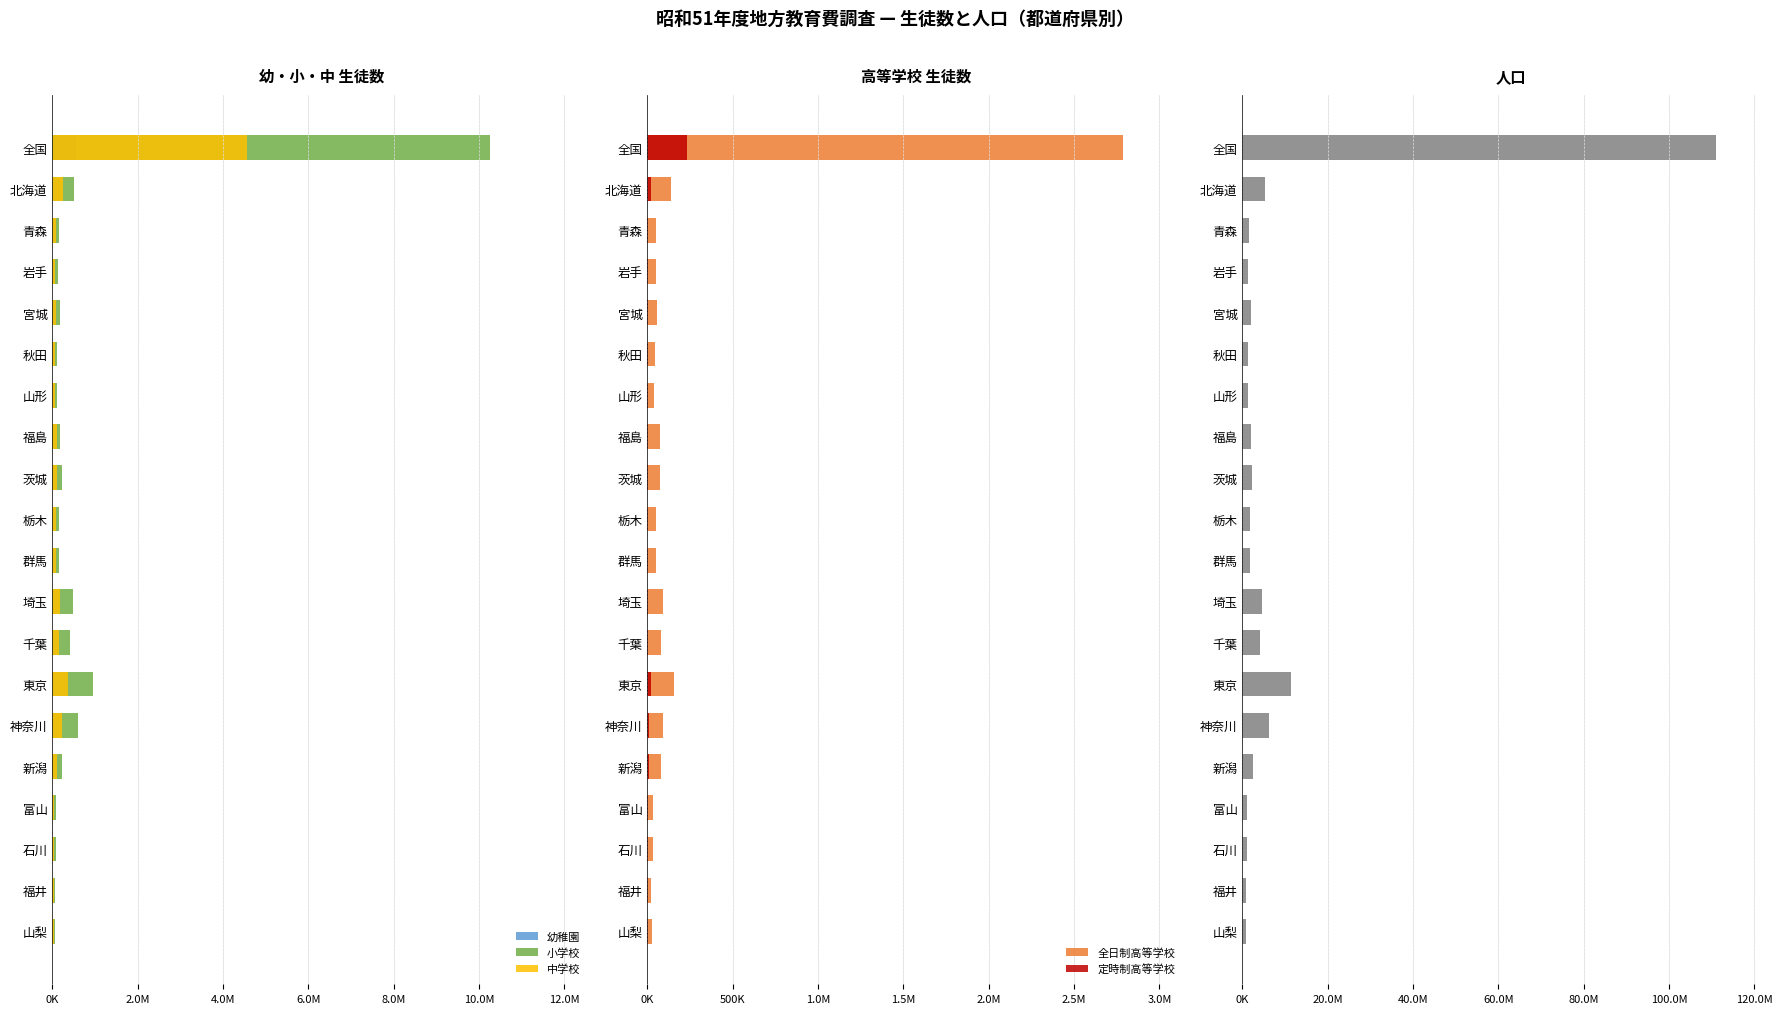

Rank the series by their maximum value, from lowest to highest.

定時制高等学校, 幼稚園, 全日制高等学校, 中学校, 小学校, 人口